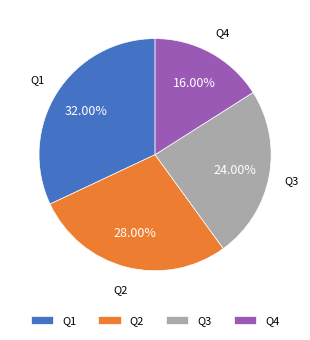

How many segments does this pie chart have?

4